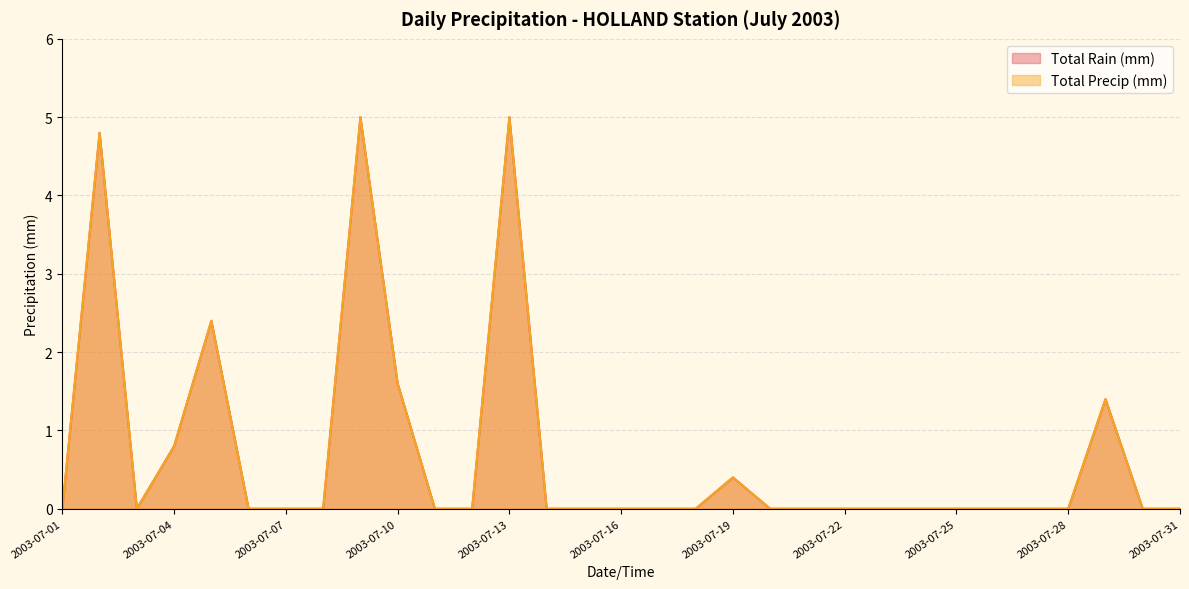

How many lines are shown in the chart?

2